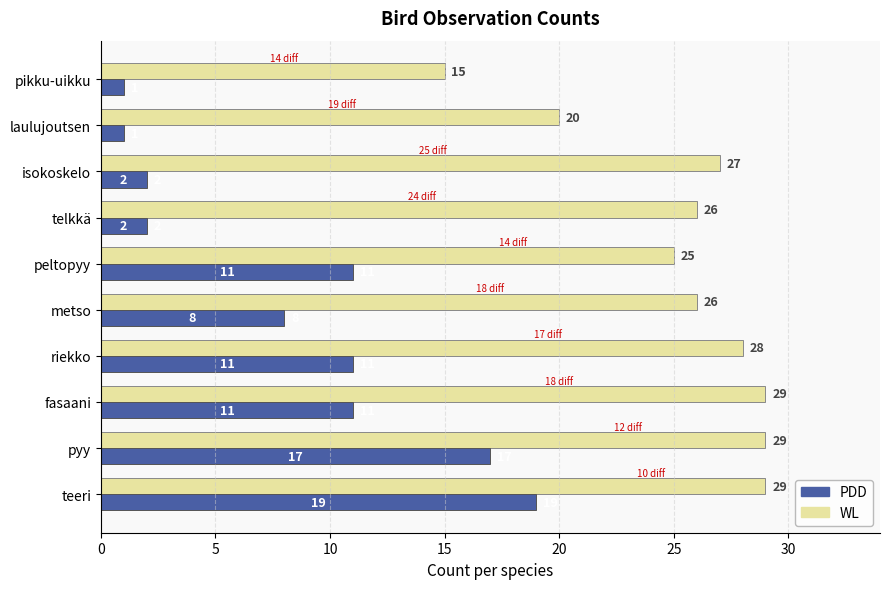

List the series in order of their overall mean, lowest first.

PDD, WL